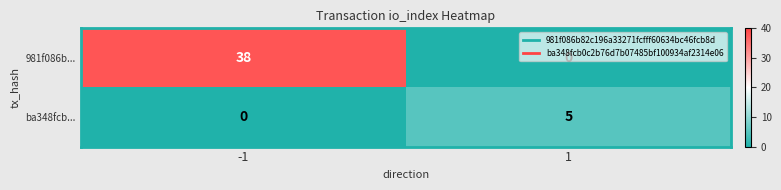

Which series has the largest range (max minus min)?

981f086b...